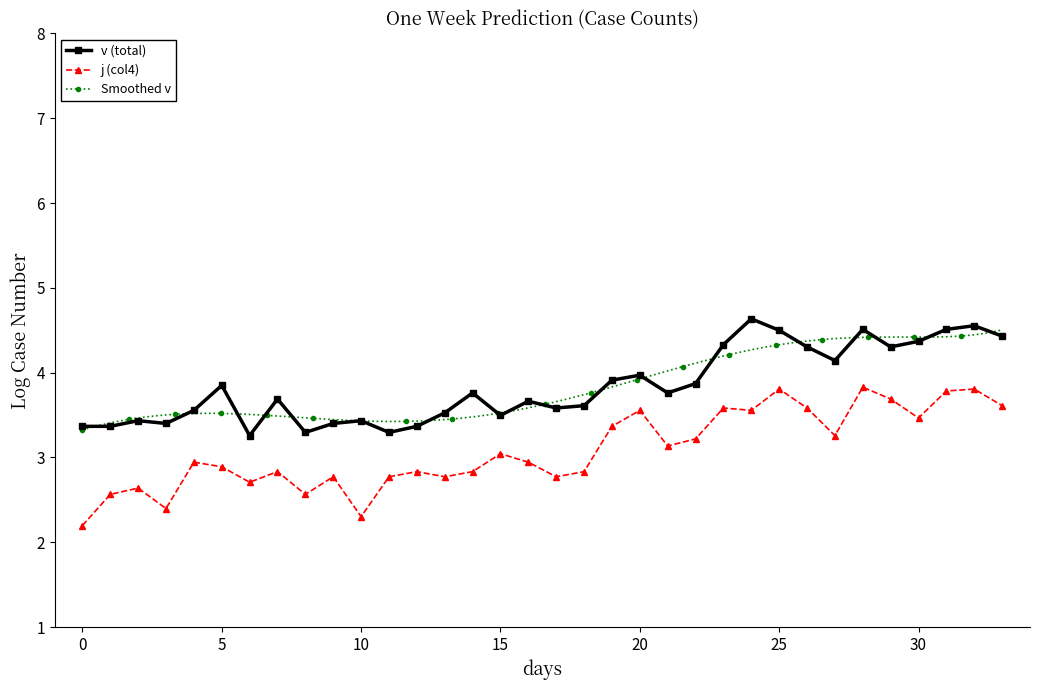

At how many categories does at least one series exceed 3?

34